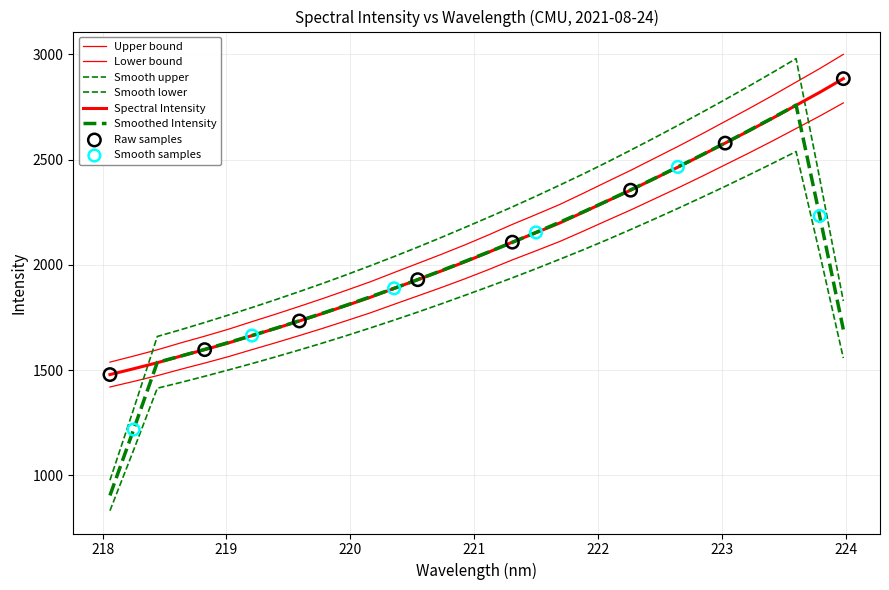

Does the chart have visible grid lines?

Yes